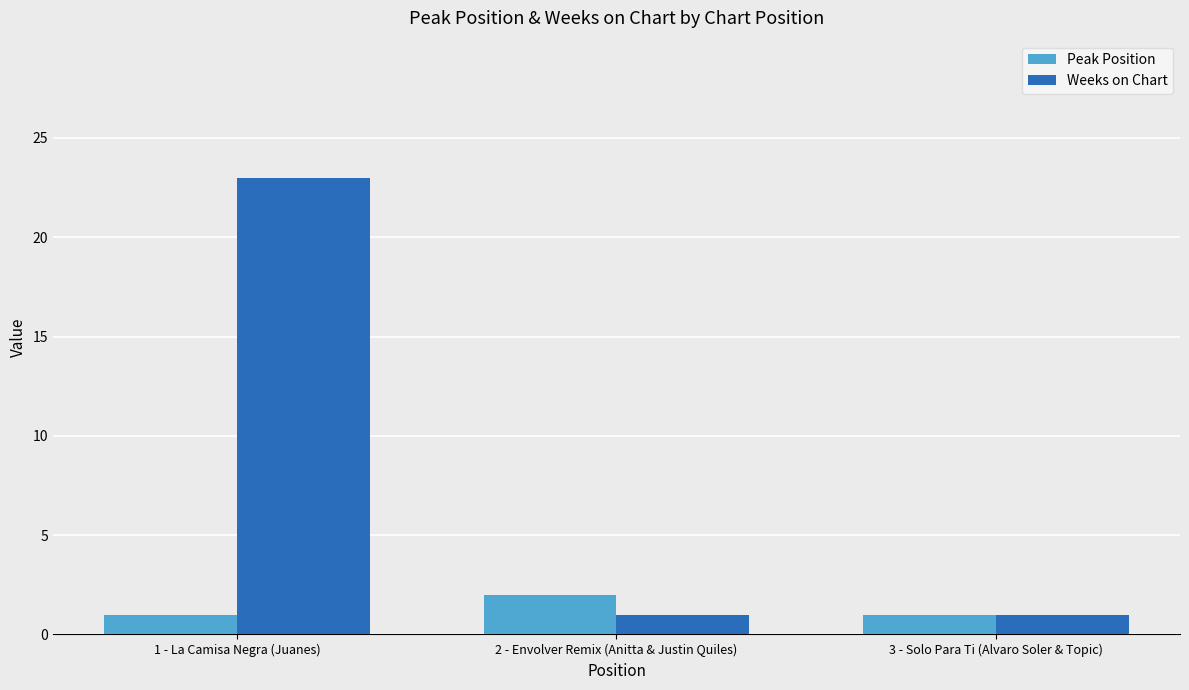

What position from the left is 2 - Envolver Remix (Anitta & Justin Quiles)?

2